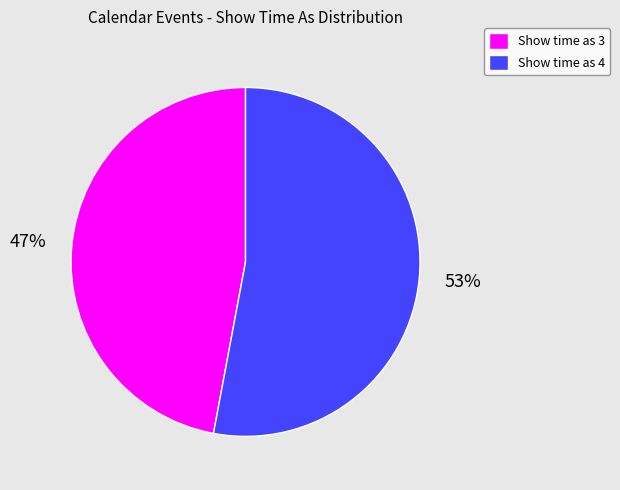

Does Show time as 3 represent more than half of the total?

No